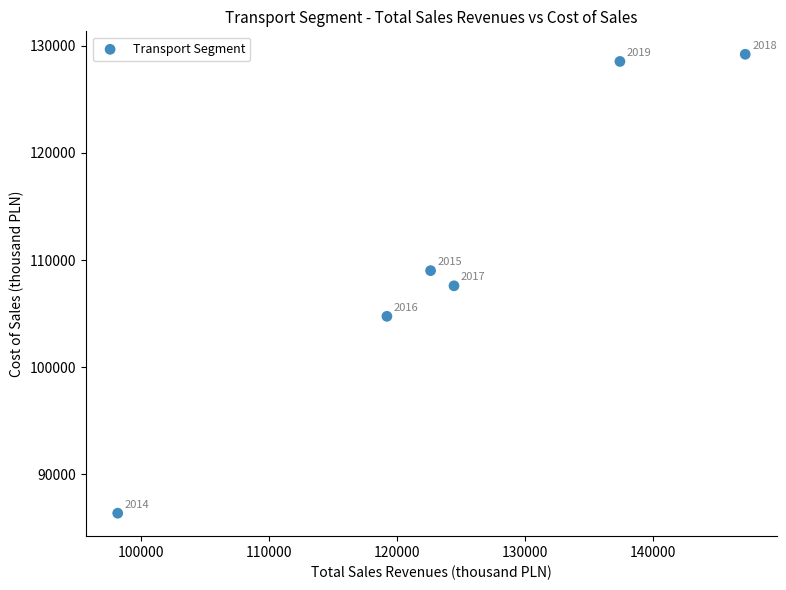

What Y value in the scatter plot is closest to 107792?

107599